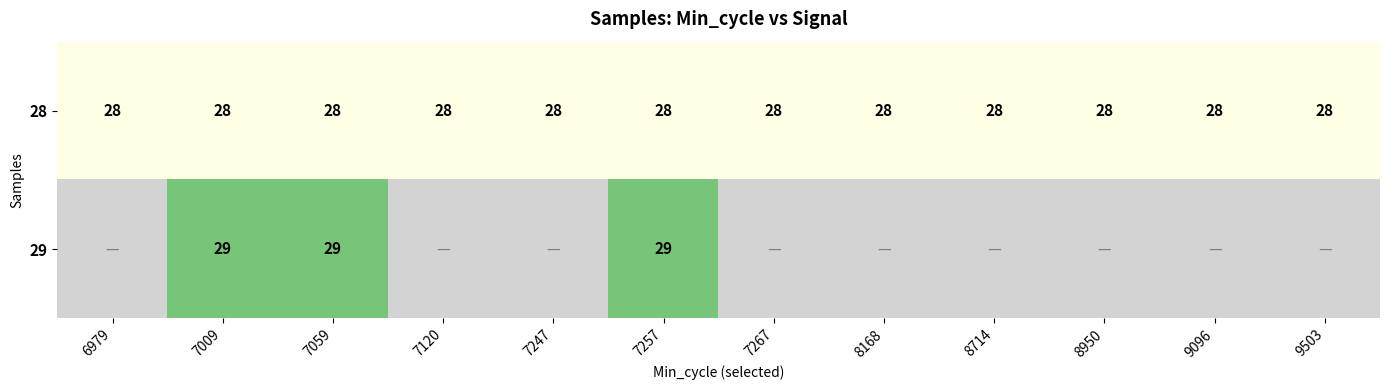

What is the lowest value of the 28 series?

28